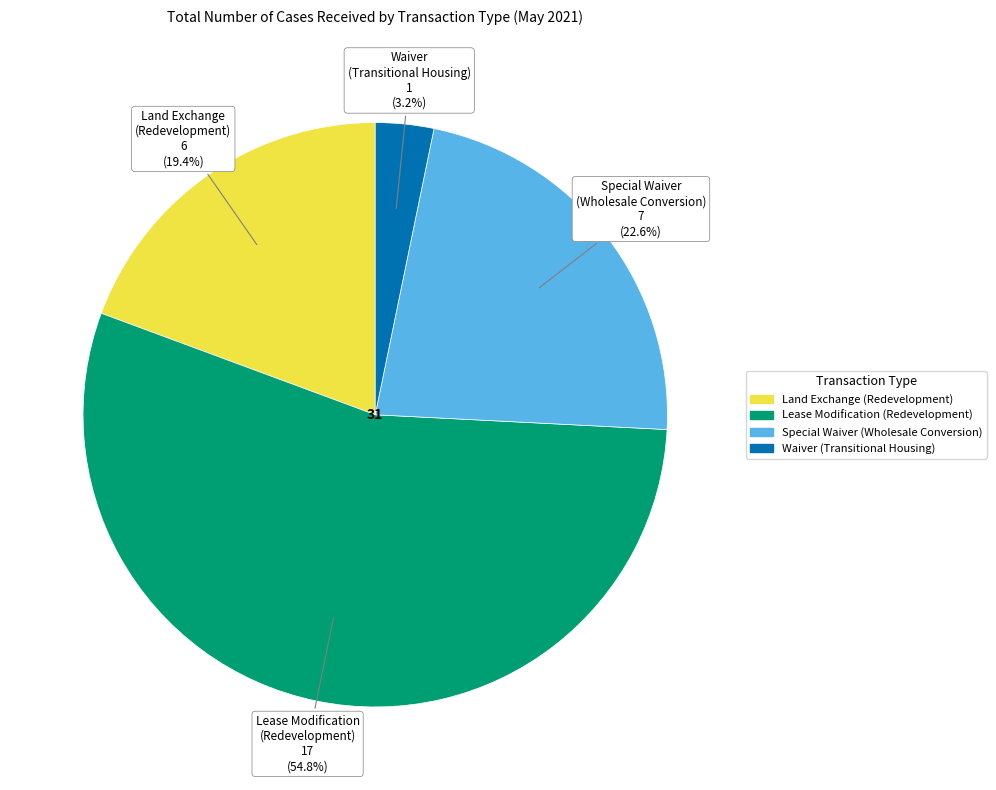

Is there any slice that represents more than half of the pie?

Yes